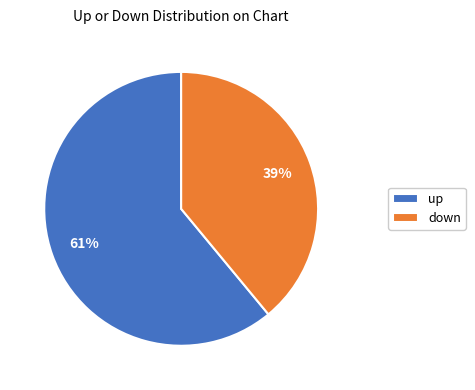

Does any single category account for the majority?

Yes